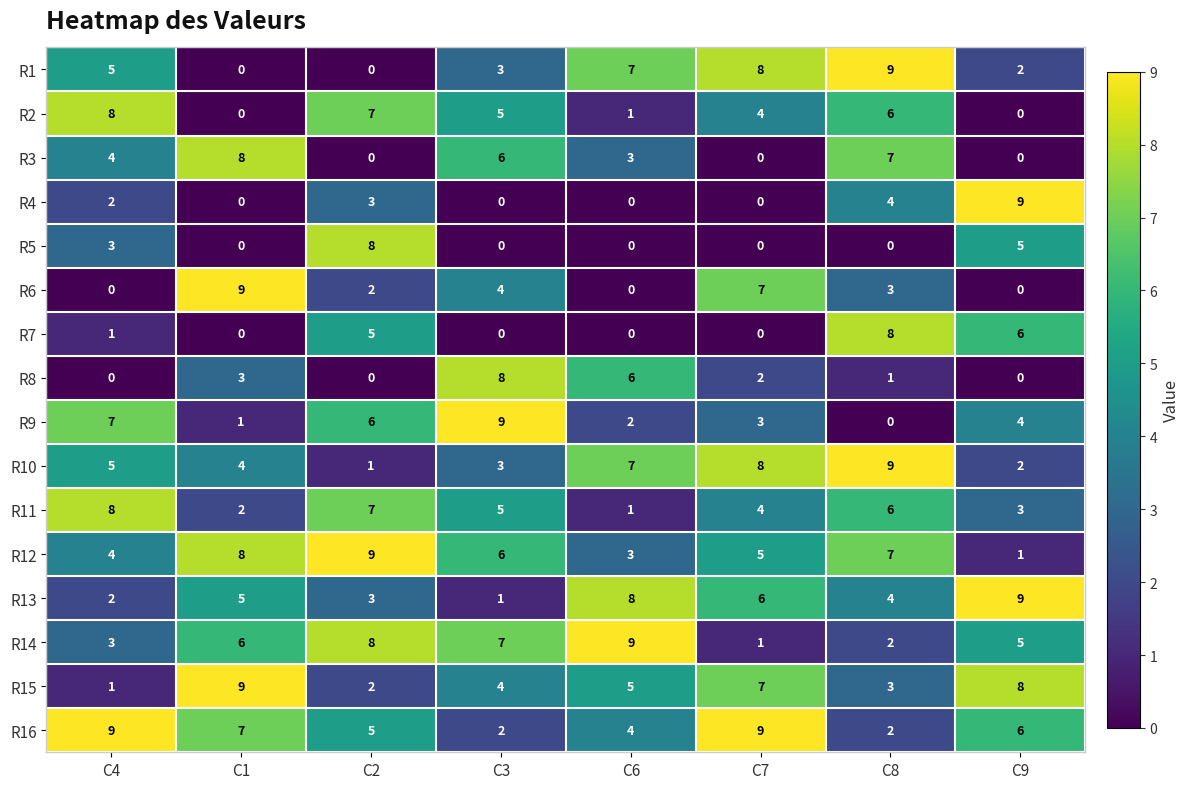

The value of R14 at C6 is 9. True or false?

True